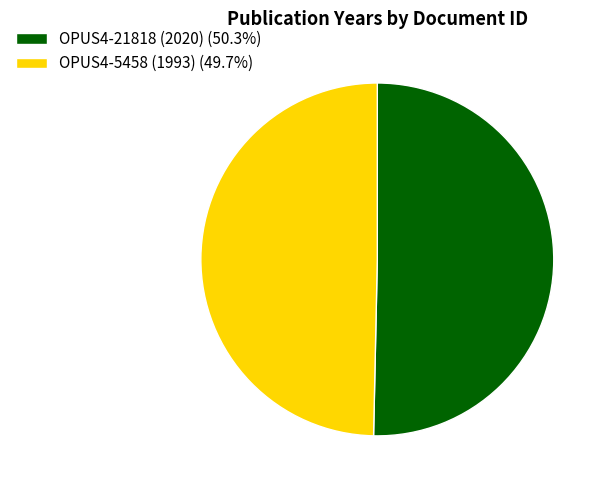

Does OPUS4-5458 (1993) (49.7%) represent more than half of the total?

No